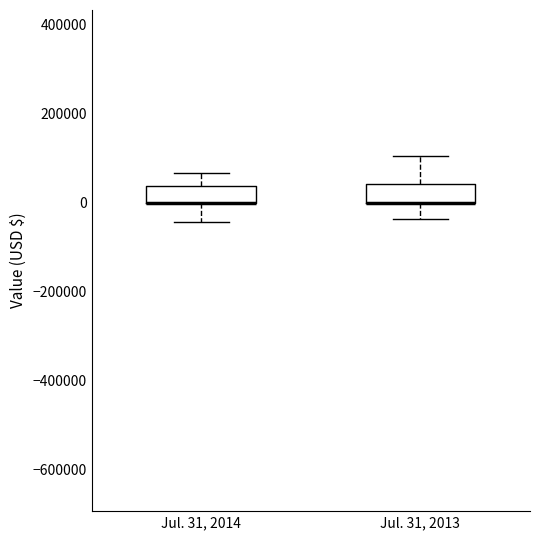

Reading left to right, transcribe this box plot: for each box, give where its median line is, the range the box spans, and where its two whiskers end, as read against the y-axis. The values are not printed on the chart, so give them approximately, as read against the axis.

Jul. 31, 2014: median 0 (drawn on the box's lower edge), box 0 to 40000, whiskers -40000 to 60000
Jul. 31, 2013: median 0 (drawn on the box's lower edge), box 0 to 40000, whiskers -40000 to 100000